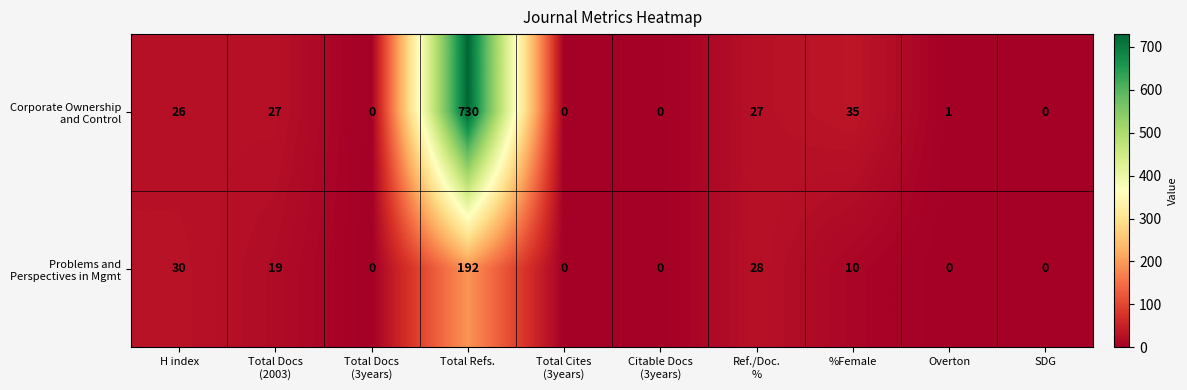

What is the spread (max minus min) of values at H index?

4